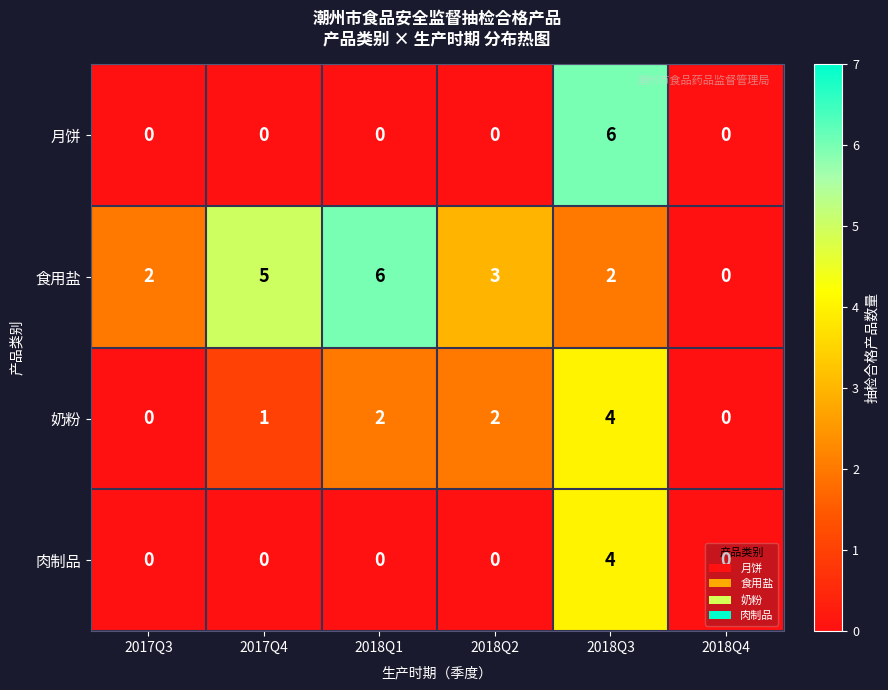

What is the total value across all series at 2018Q3?

16